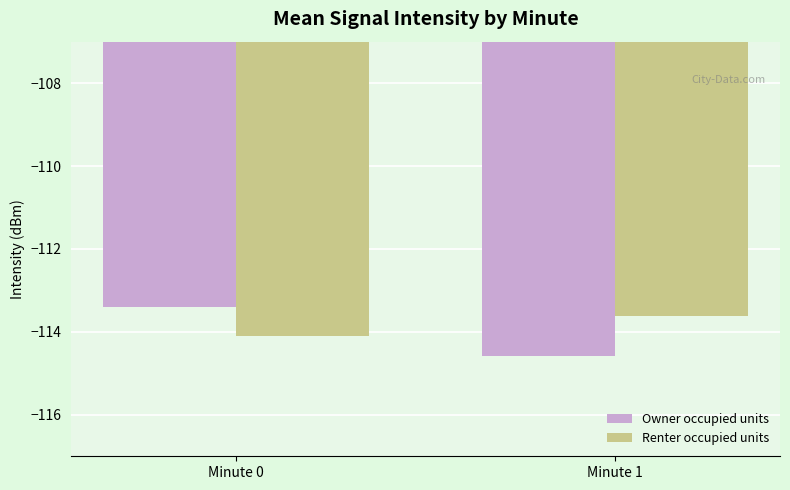

How many groups of bars are there?

2